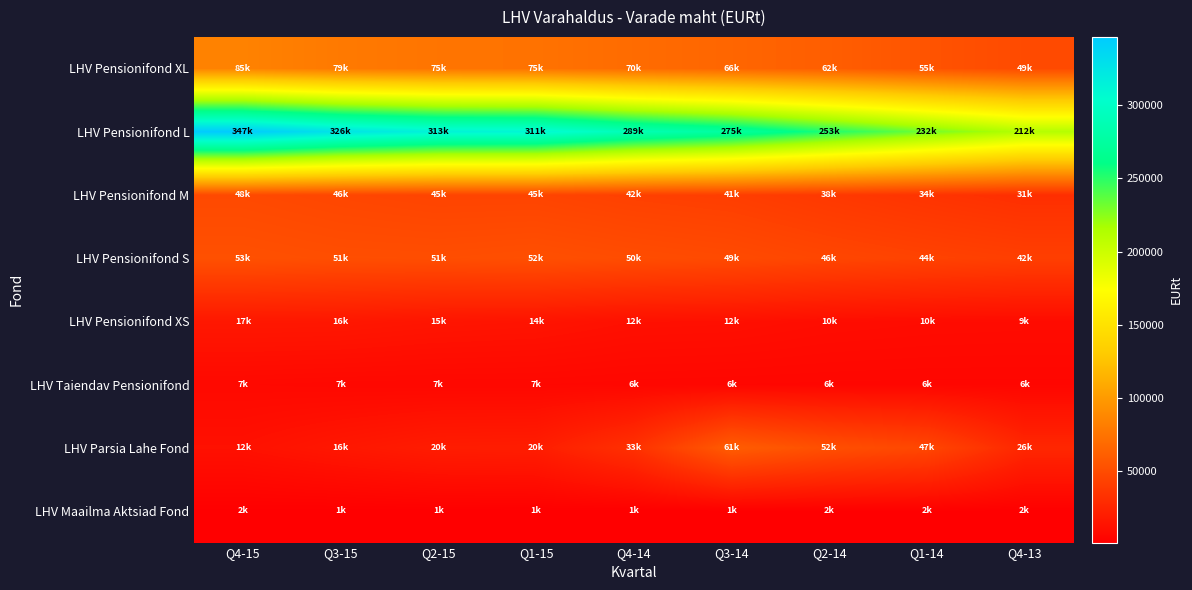

At how many categories does at least one series exceed 291433?

4